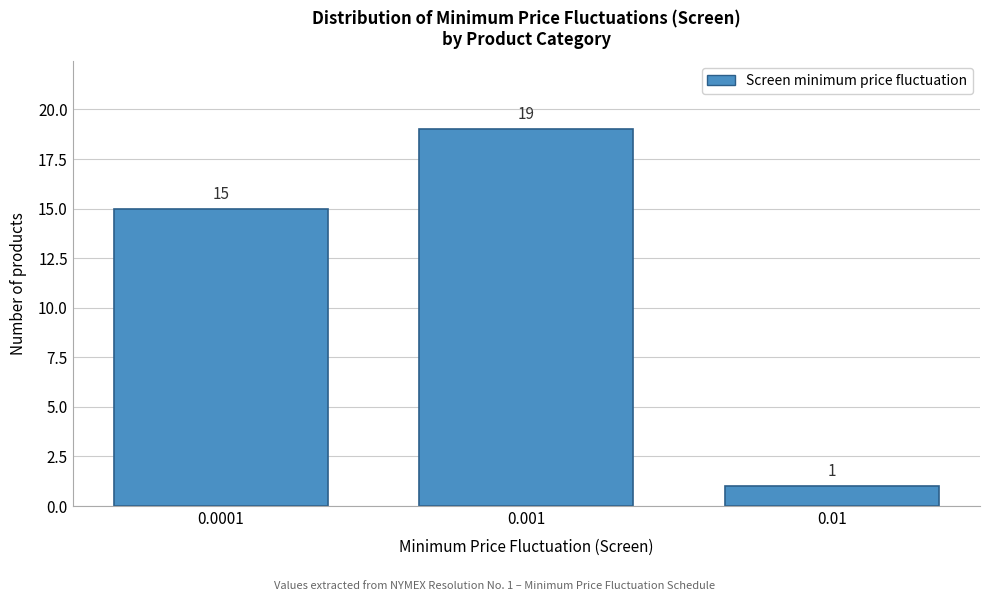

Reading left to right, list all the values displayed in this chart.

15	19	1